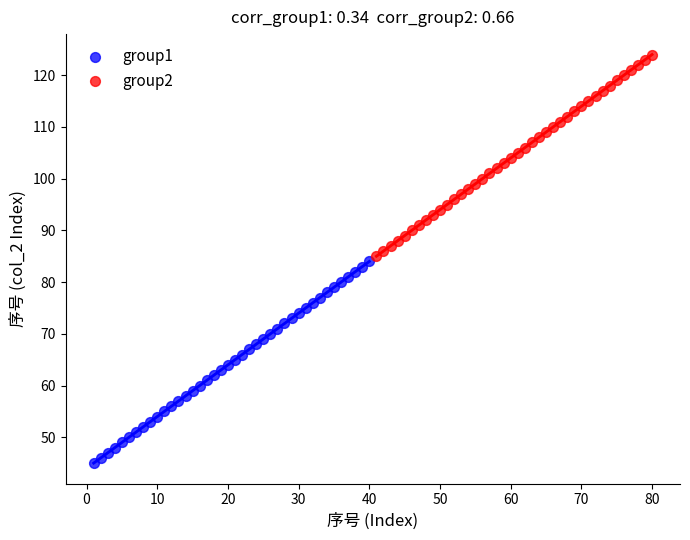

Which series contains the highest Y value?

group2